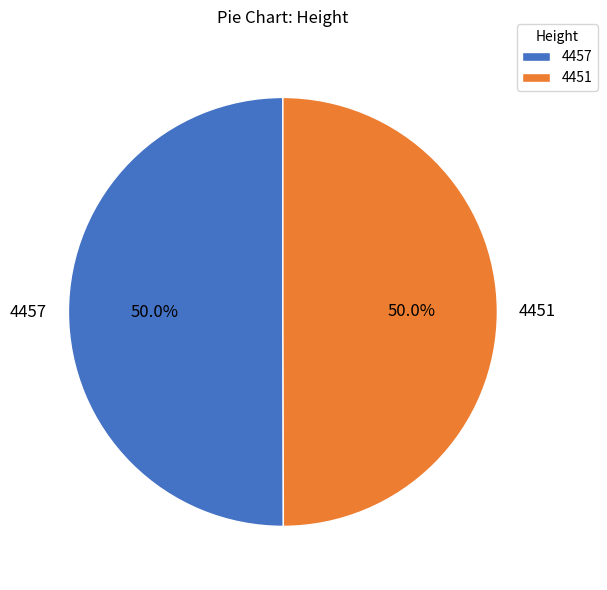

How many slices are in this pie chart?

2